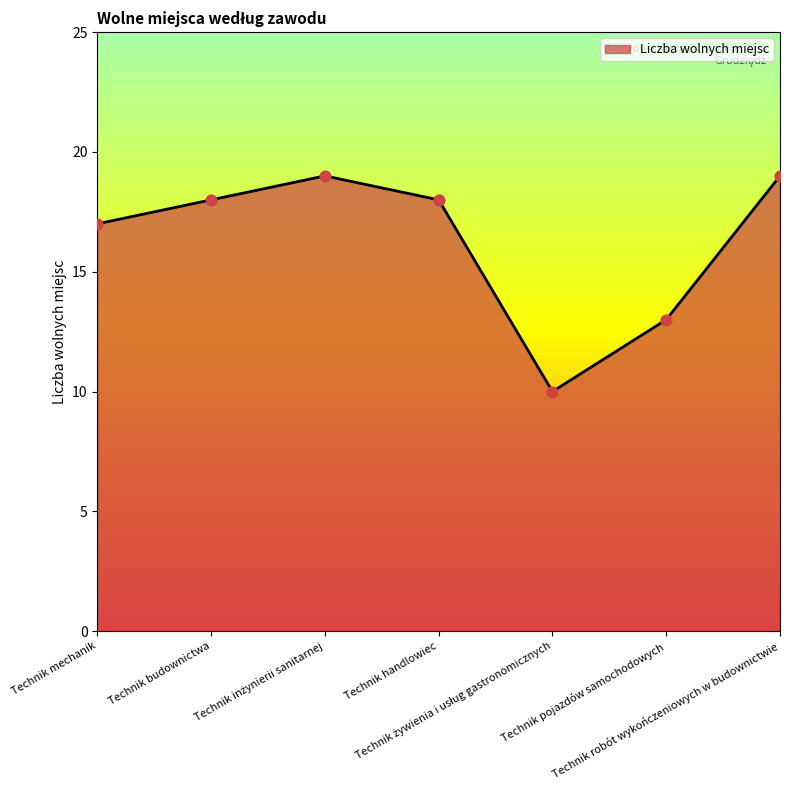

What is the maximum value shown in the chart?

19